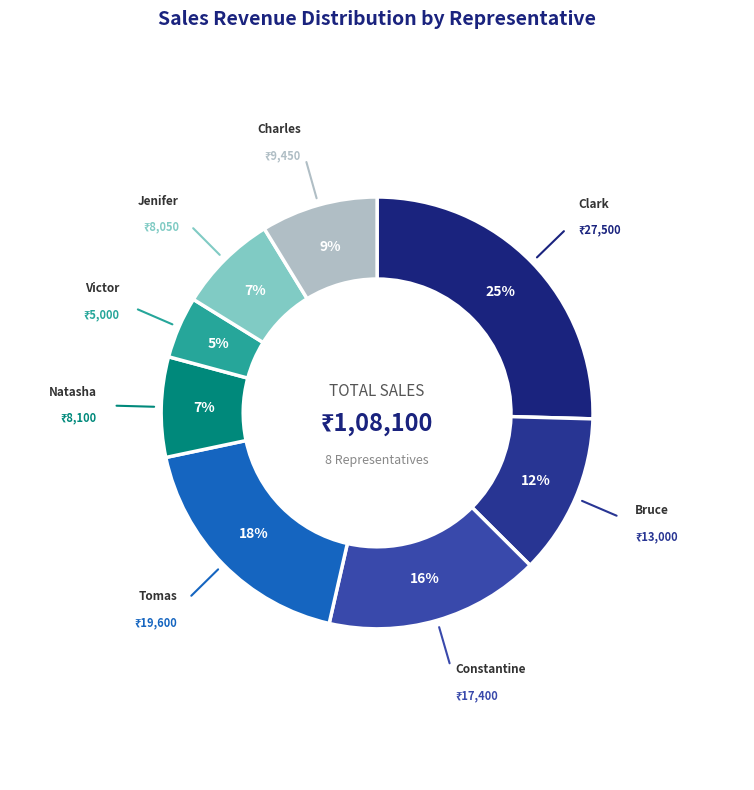

How many slices are in this pie chart?

8